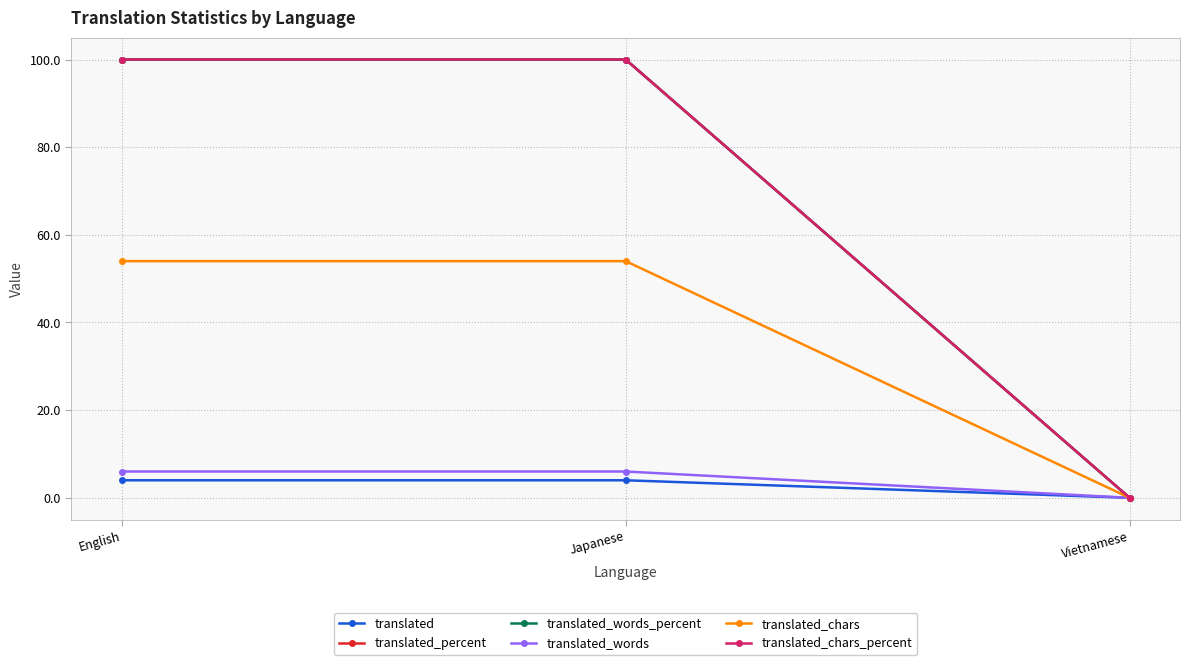

Does the chart display data point markers on the line(s)?

Yes